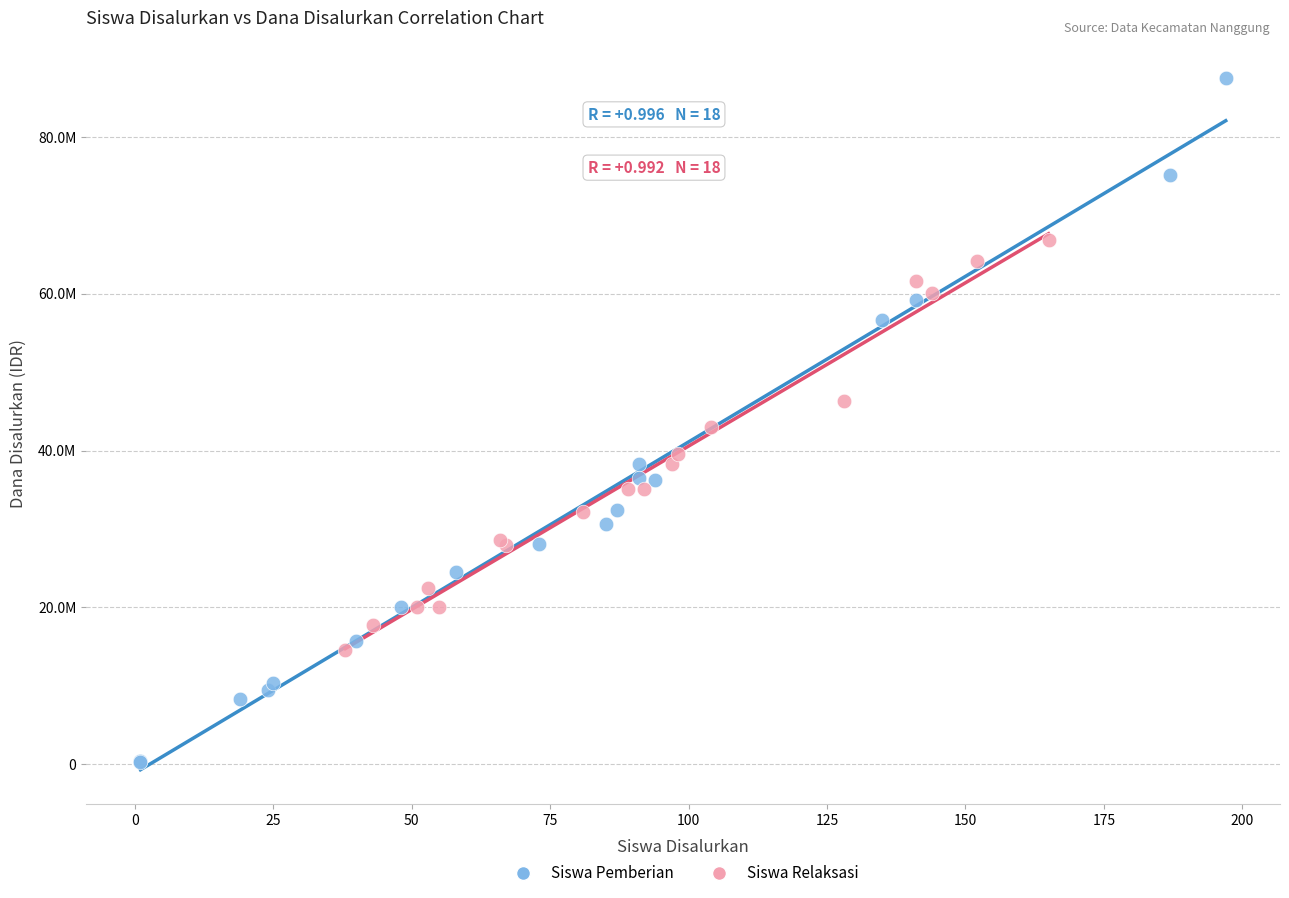

Which series contains the highest Y value?

Siswa Pemberian